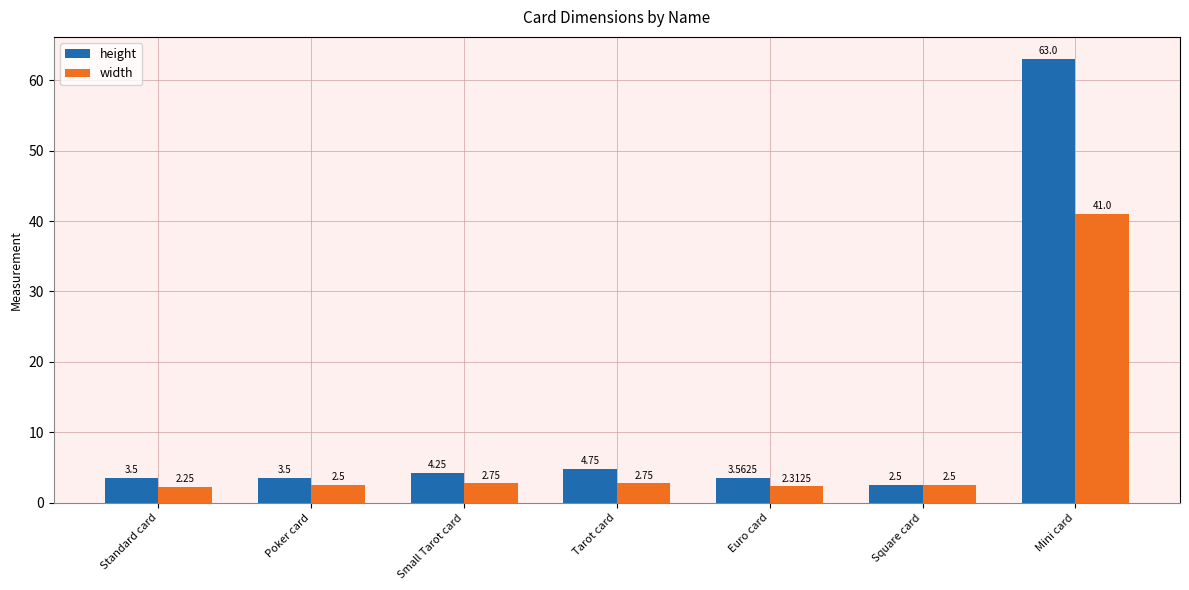

What is the average value of the height series?

12.2